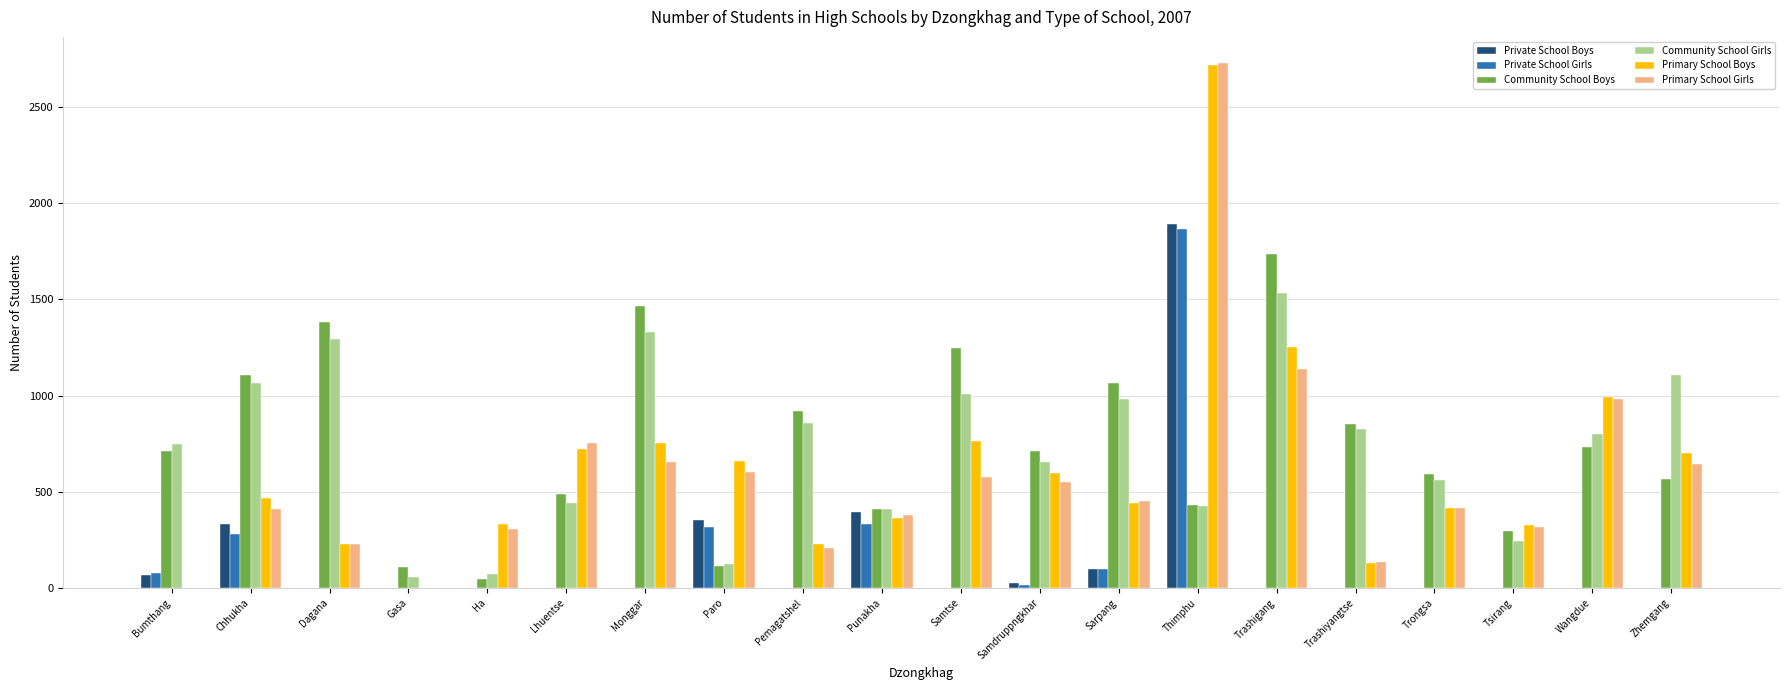

What is the maximum value shown in the chart?

2726